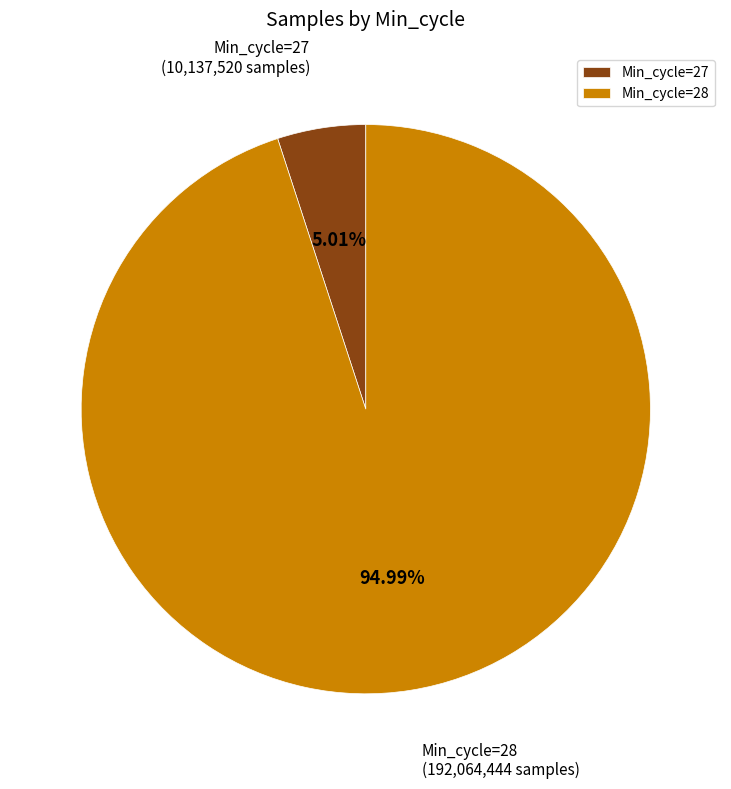

Combined, do Min_cycle=27 and Min_cycle=28 account for over 50%?

Yes